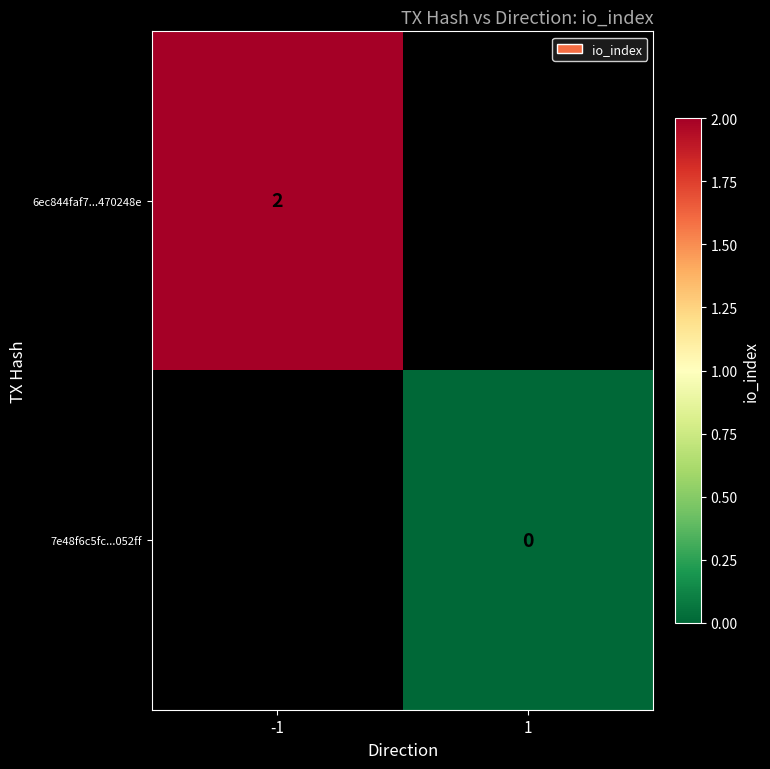

True or false: 6ec844faf7...470248e has a value of 2 at -1.

True